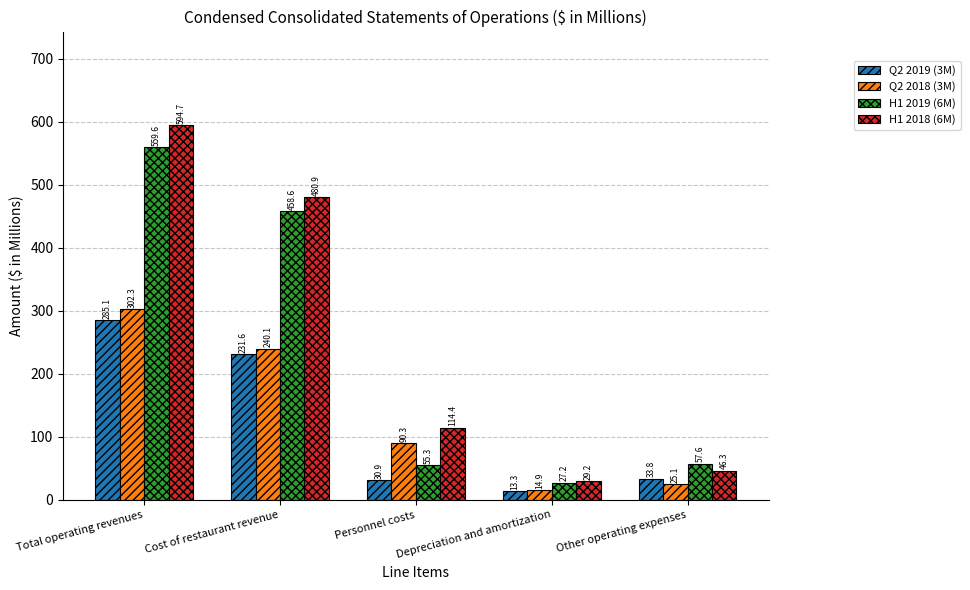

Which series has the largest total across all categories?

H1 2018 (6M)